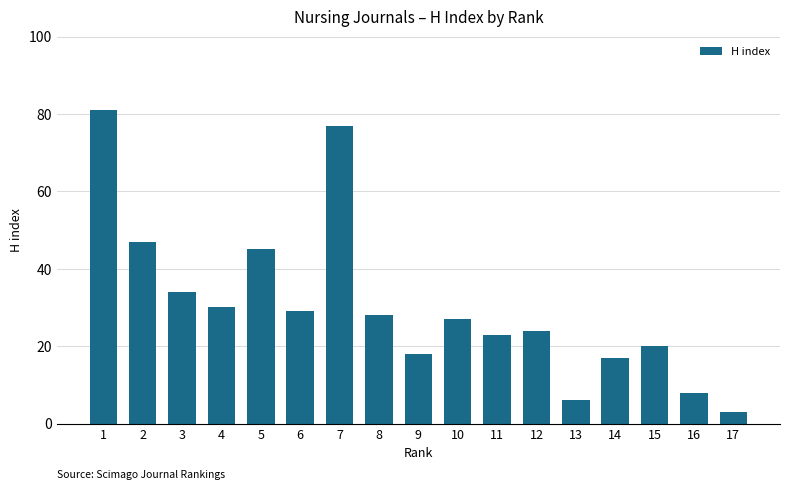

True or false: the data shows 45 at 5.

True